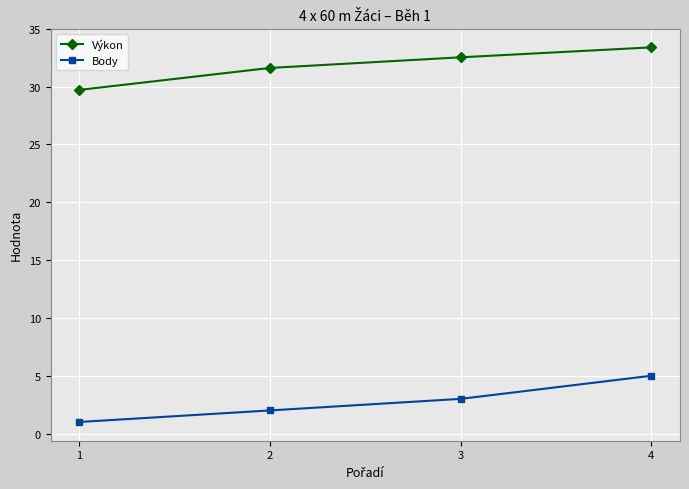

What are all the series names shown in the legend?

Výkon, Body